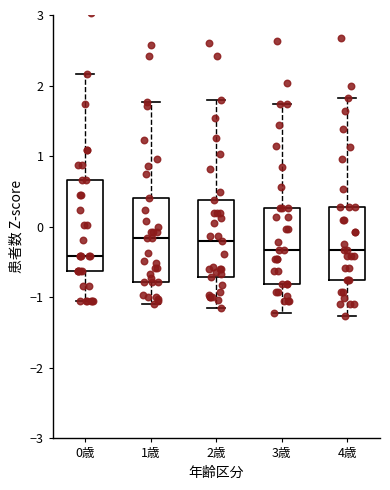

Where is the upper edge of the box for 3歳 on the y-axis? The values are not printed on the chart, so give them approximately, as read against the axis.

0.3